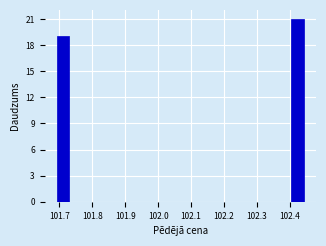

Read against the x-axis, roughly where is the centre of the tallest bar?

102.42